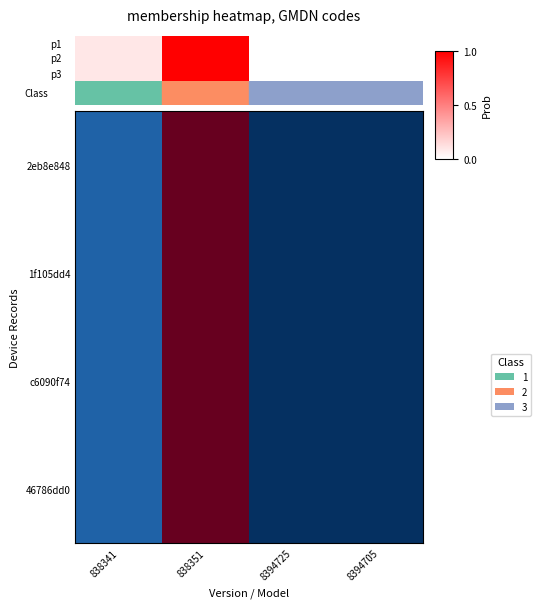

At which category is the sum across all series the highest?

838351